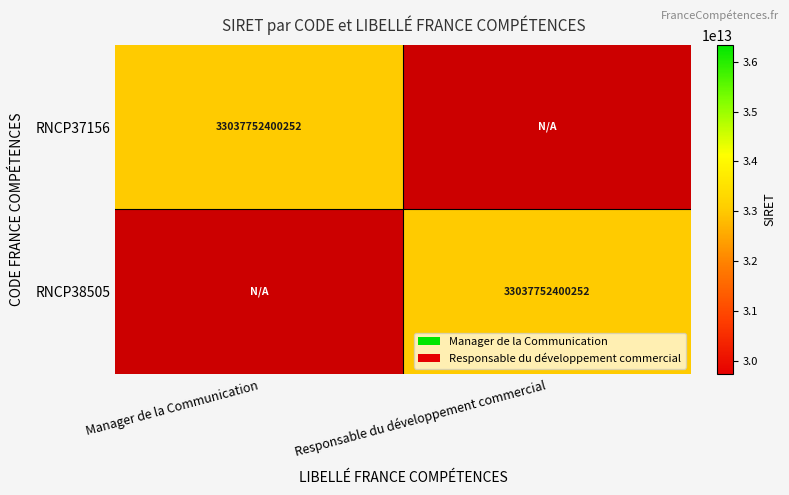

The value of RNCP38505 at Responsable du développement commercial is 33037752400252. True or false?

True